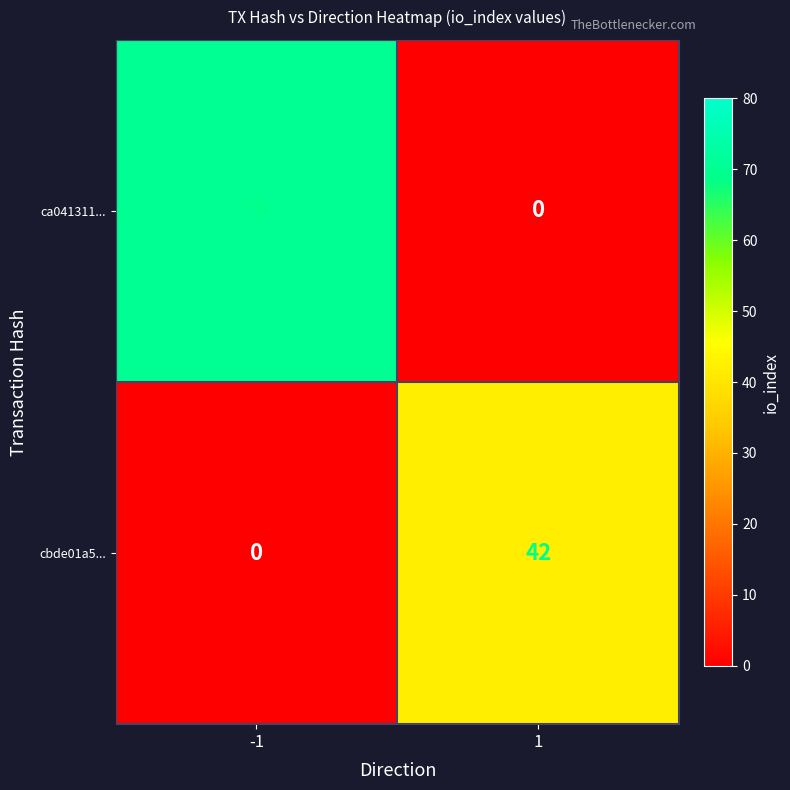

How many data points in cbde01a5... are less than 42?

1